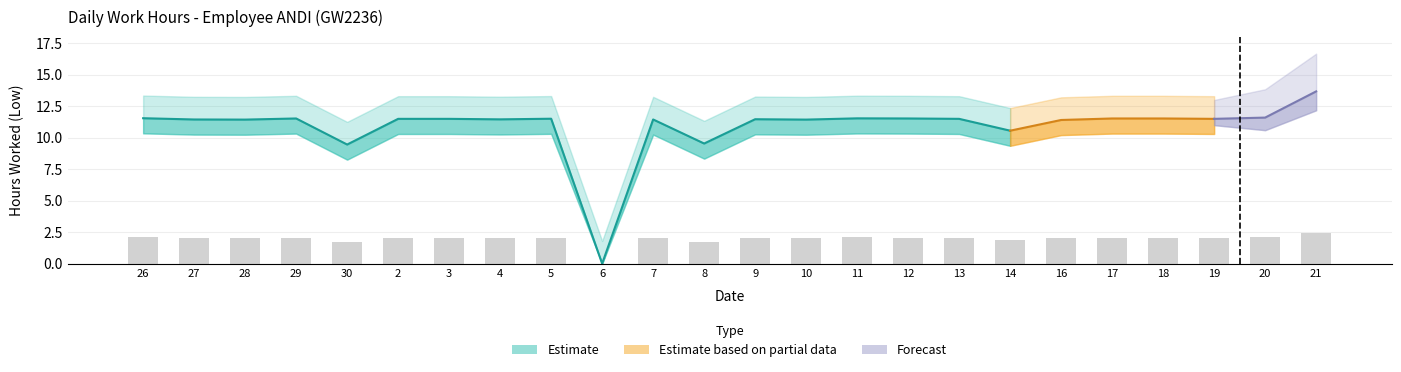

Is it true that the value at 3 is 2.1?

True